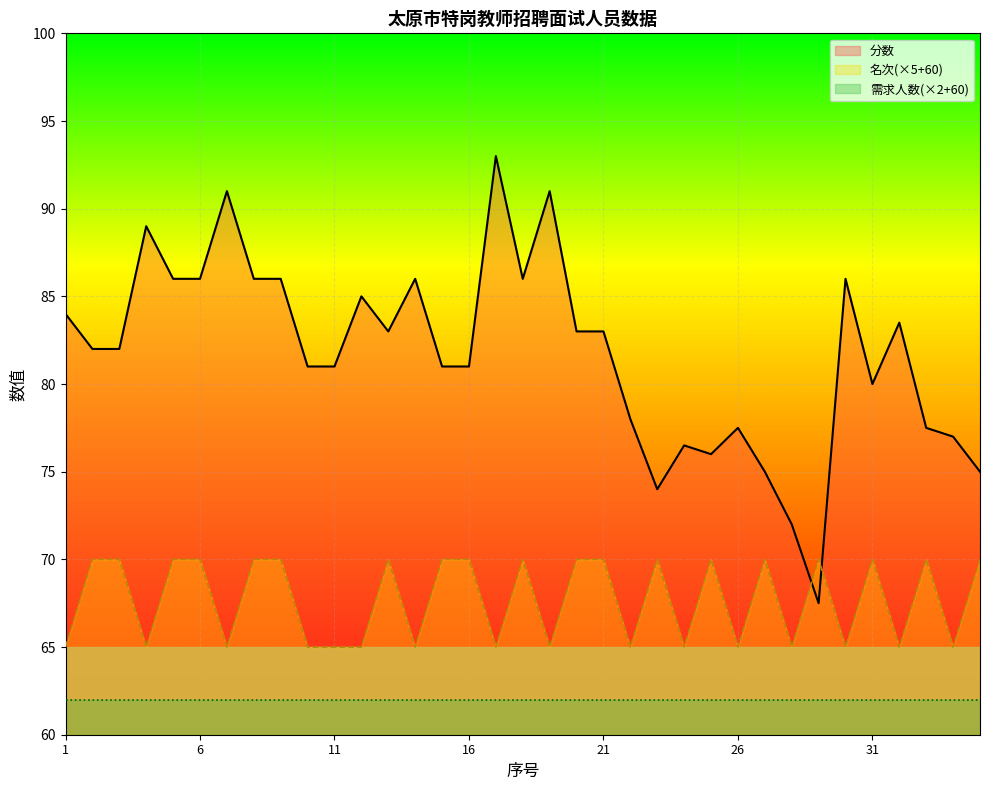

At which category is the sum across all series the highest?

17